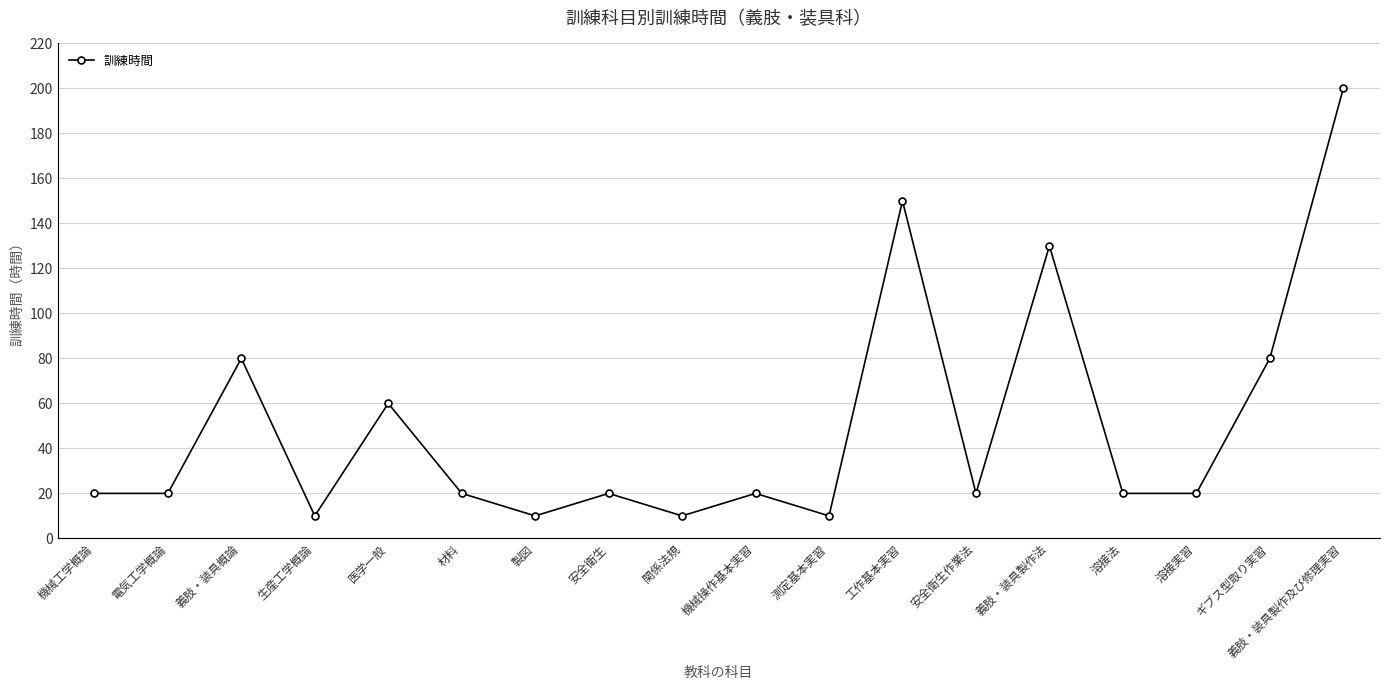

Reading left to right, extract all data points from this chart.

20	20	80	10	60	20	10	20	10	20	10	150	20	130	20	20	80	200